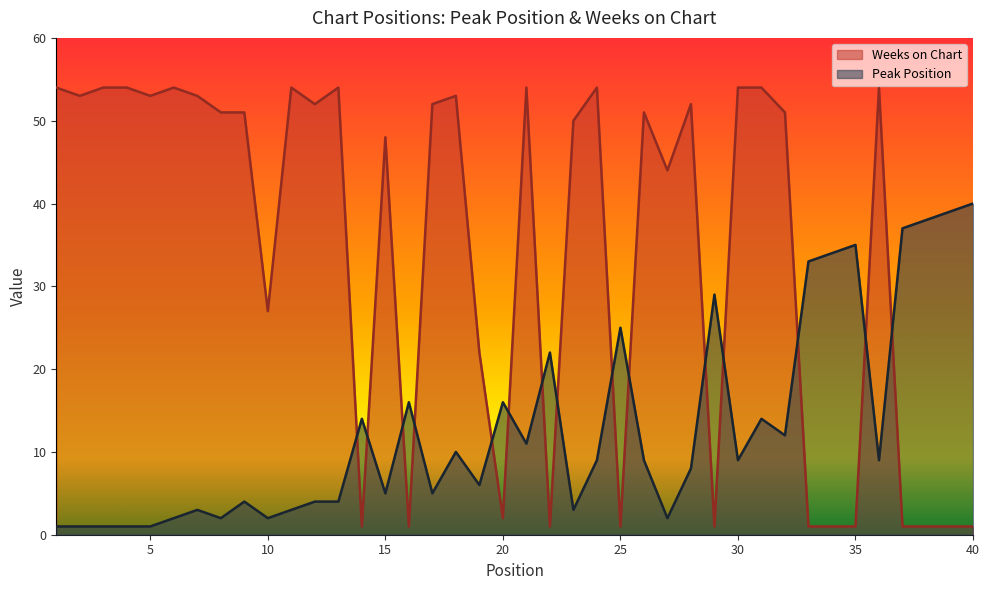

Rank the series at 27 from highest to lowest value.

Weeks on Chart, Peak Position